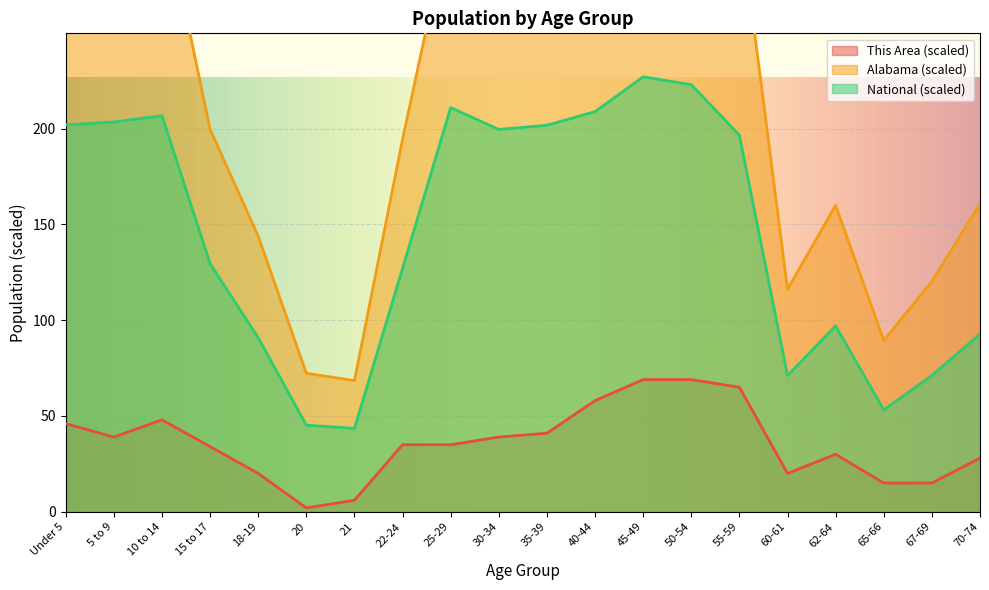

At how many categories does at least one series exceed 110?

17